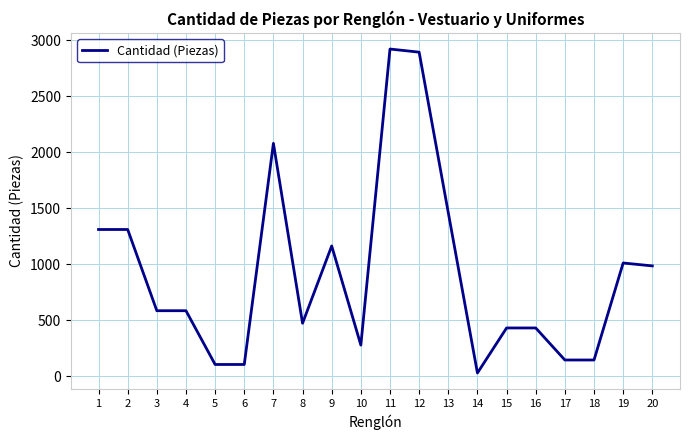

Reading left to right, what are all the values shown in this chart?

1=1309	2=1309	3=584	4=584	5=104	6=104	7=2078	8=472	9=1162	10=277	11=2920	12=2892	13=1459	14=28	15=430	16=430	17=144	18=144	19=1010	20=984